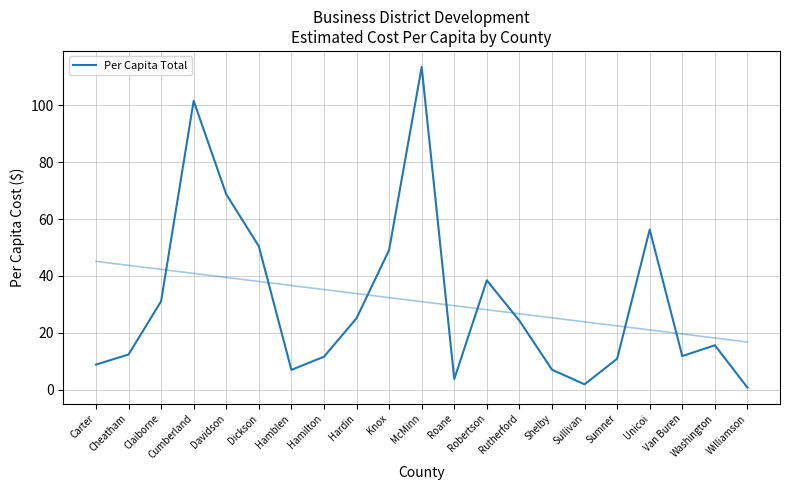

How many distinct data groups are displayed?

1